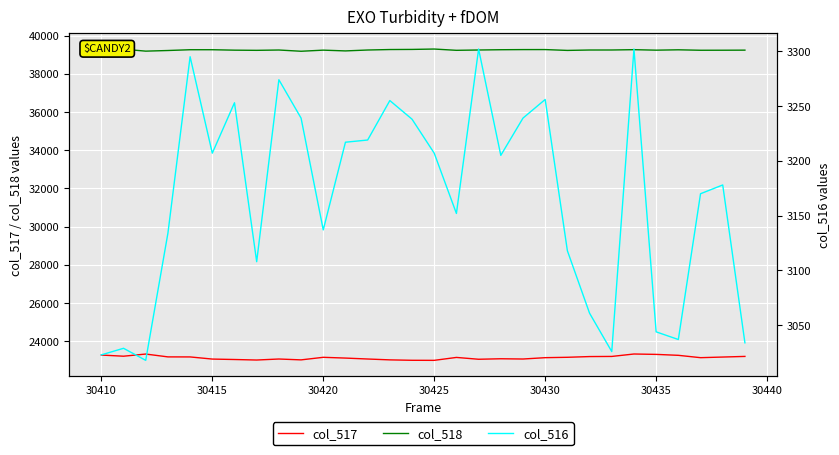

What is the average value of the col_516 series?

3166